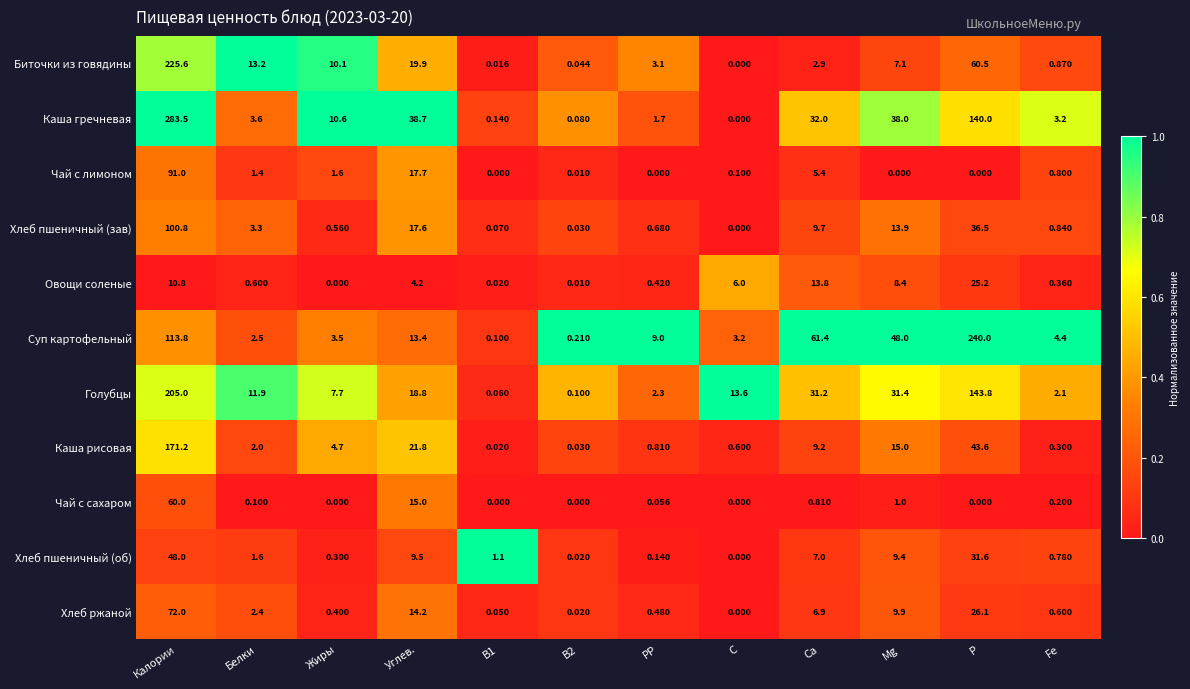

Rank the series by their maximum value, from lowest to highest.

Овощи соленые, Хлеб пшеничный (об), Чай с сахаром, Хлеб ржаной, Чай с лимоном, Хлеб пшеничный (зав), Каша рисовая, Голубцы, Биточки из говядины, Суп картофельный, Каша гречневая